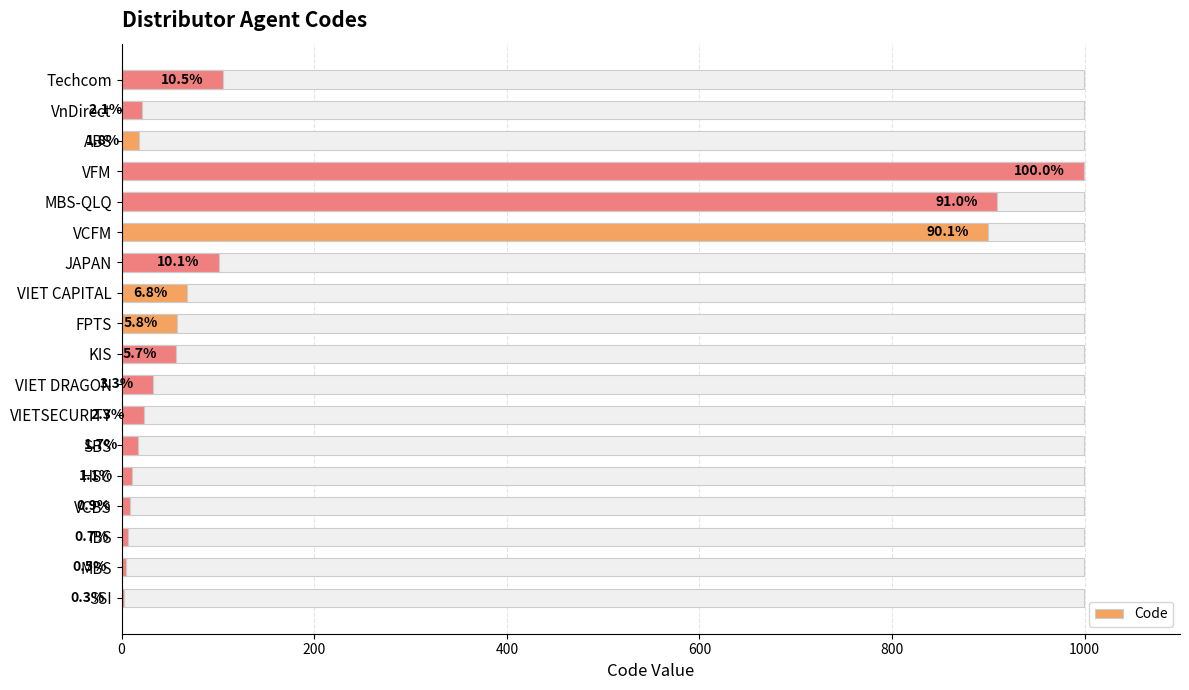

What is the sum of the values at VCBS and VnDirect?

30